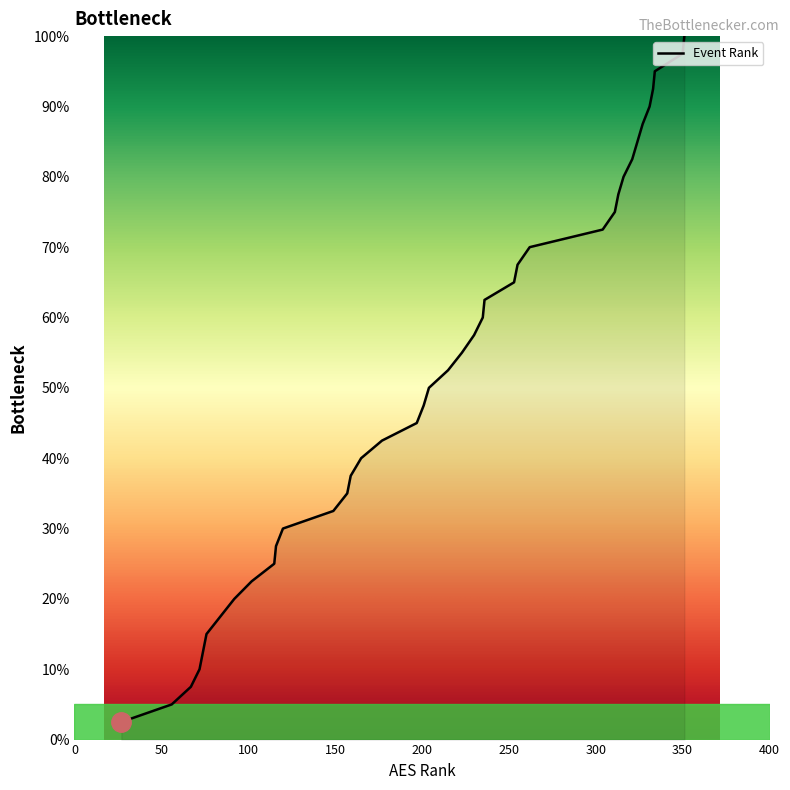

What is the greatest value displayed?

100.0